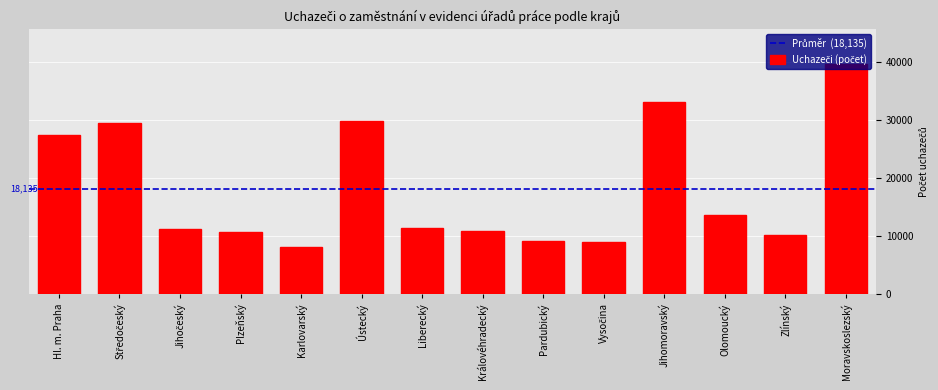

What is the label of the 8th bar from the left?

Královéhradecký